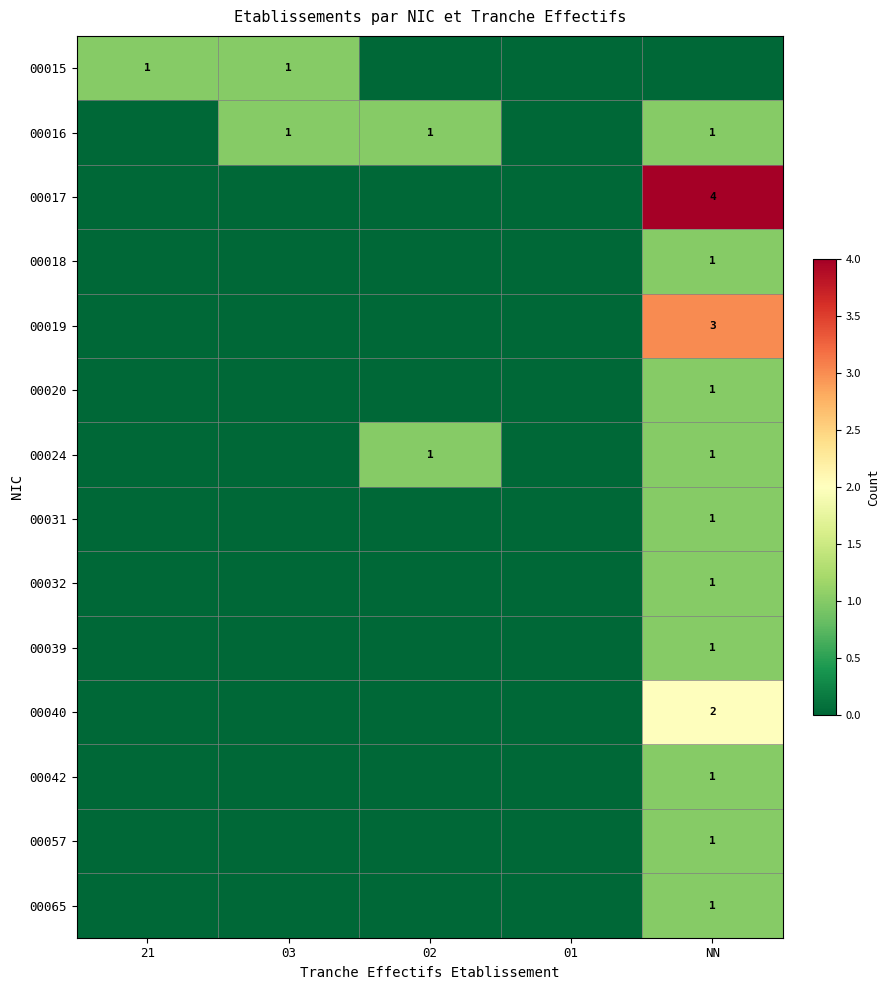

What is the total value across all series at NN?

19